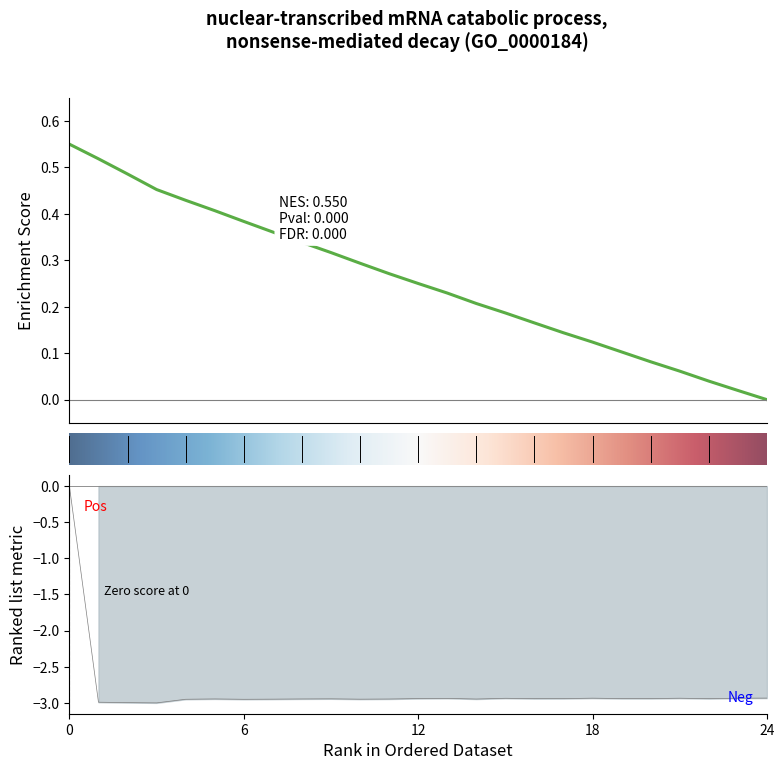

What is the average value?

-2.8